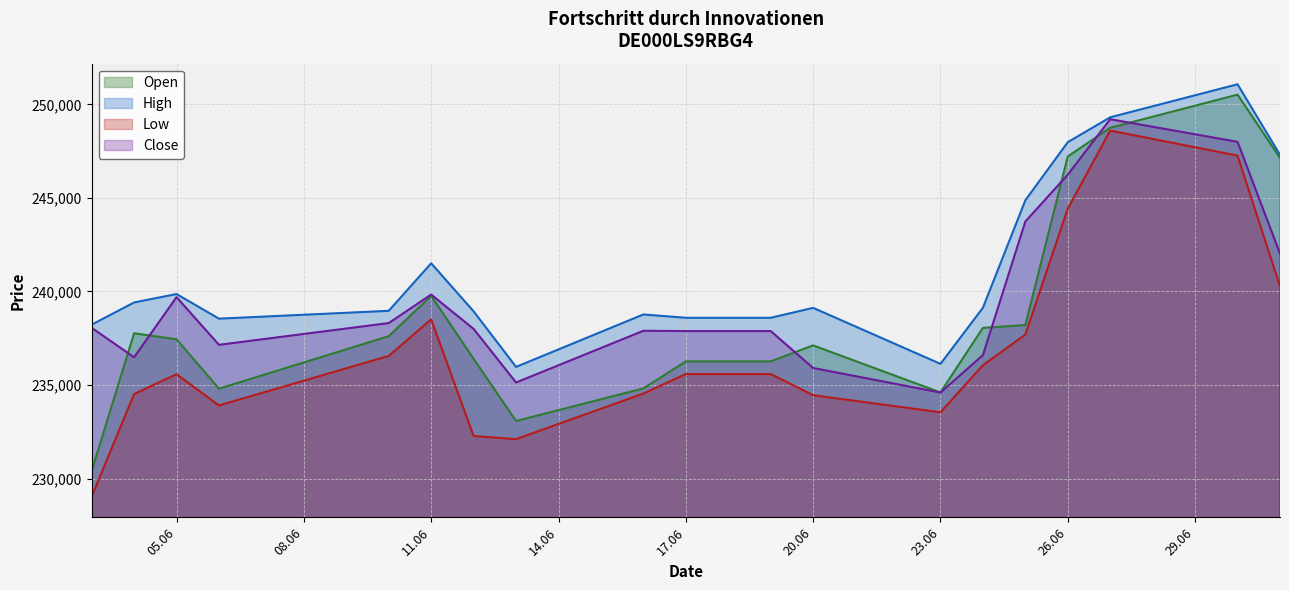

The High series shows 326161 at 11.06. True or false?

False